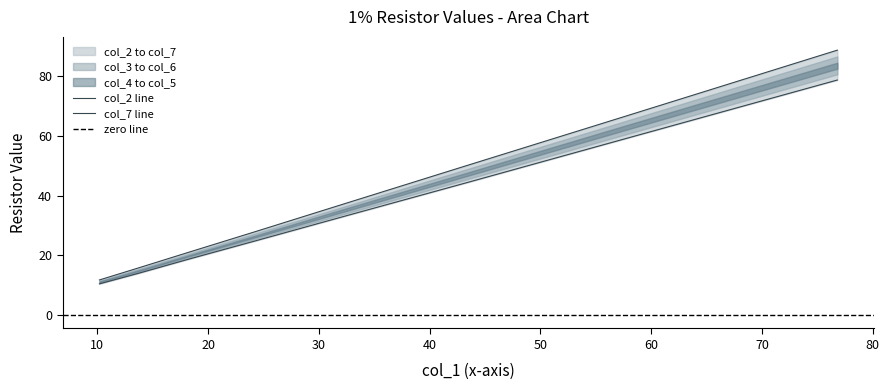

What is the difference between the col_7 values at 24.3 and 57.6?

38.5